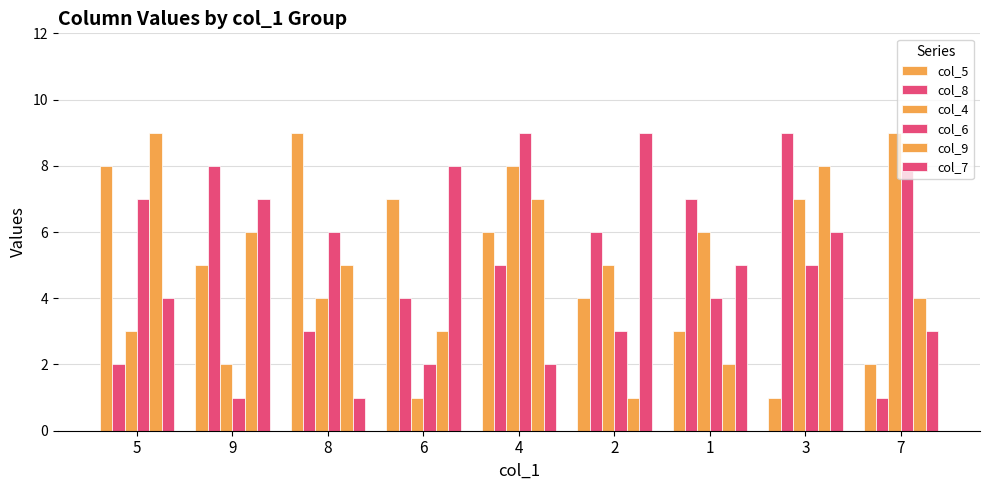

What is the highest value of the col_6 series?

9